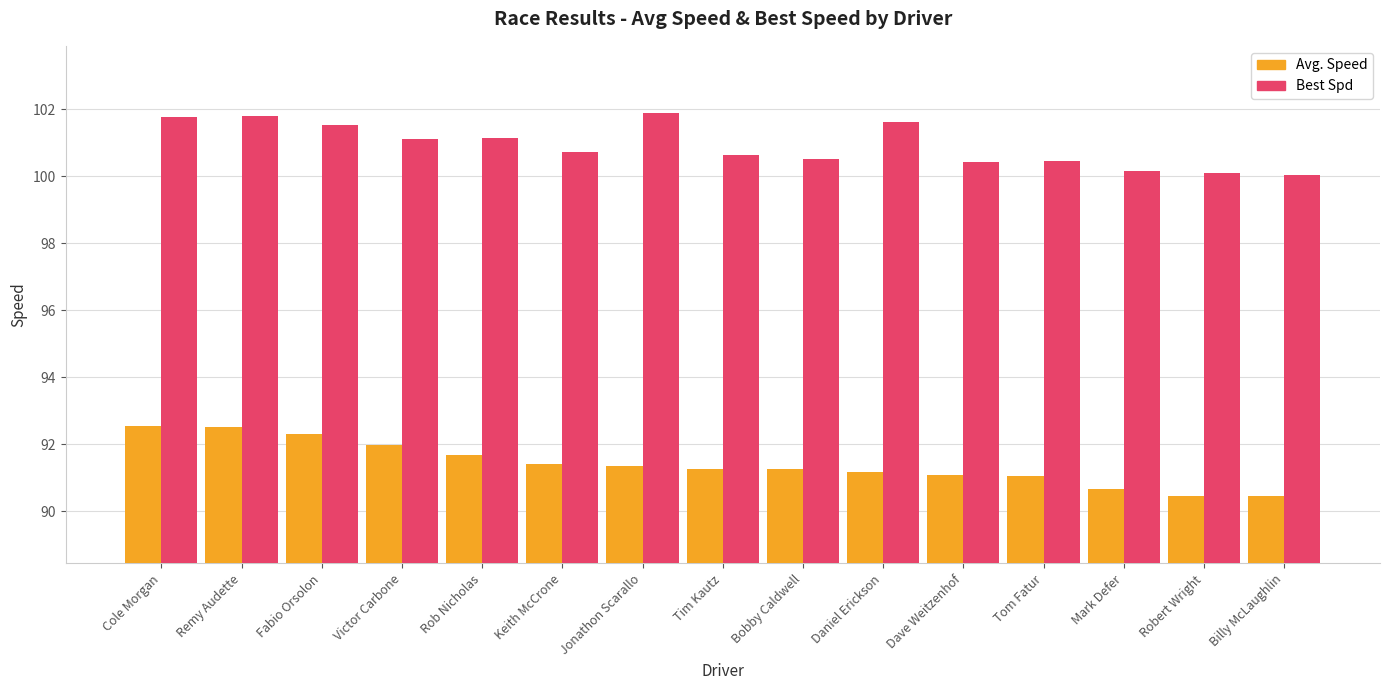

List the series in order of their peak value, lowest first.

Avg. Speed, Best Spd